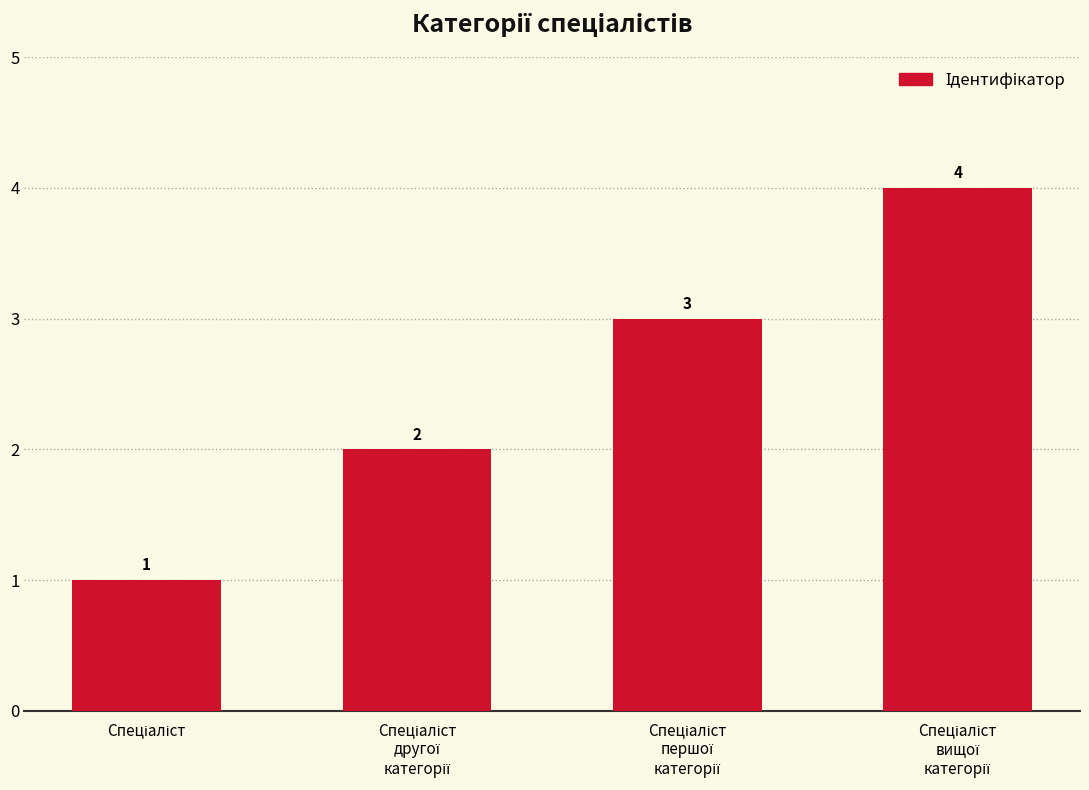

What is the sum of all values?

10